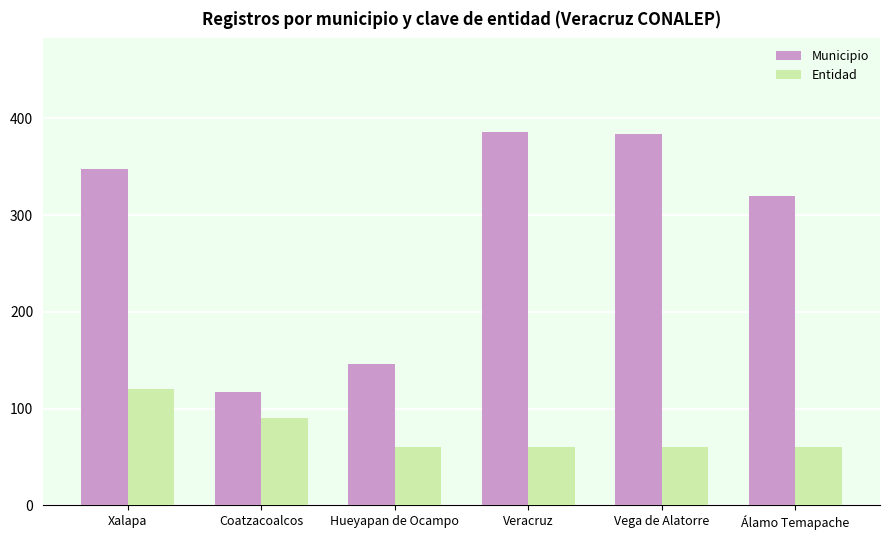

What is the difference between the highest and lowest values at Vega de Alatorre?

324